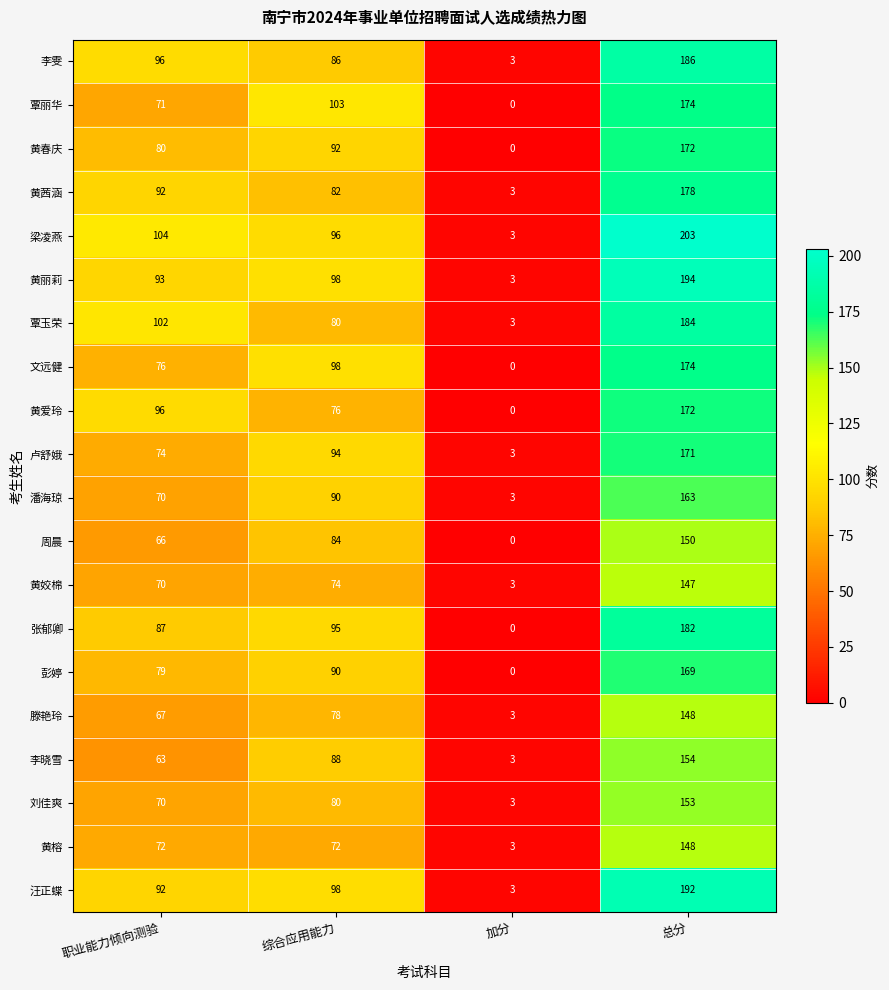

Which series has the widest spread of values?

梁凌燕